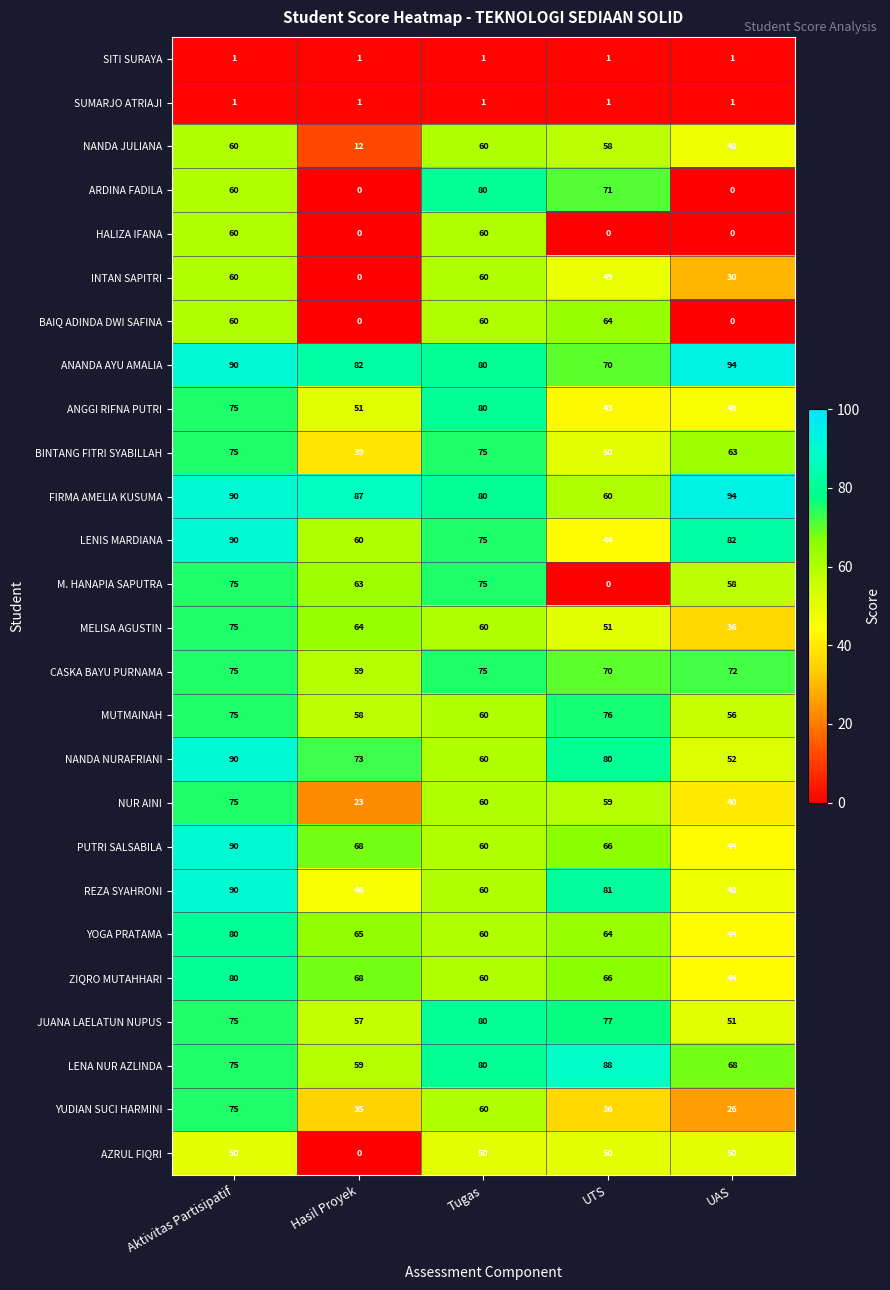

True or false: NUR AINI has a value of 26 at UTS.

False